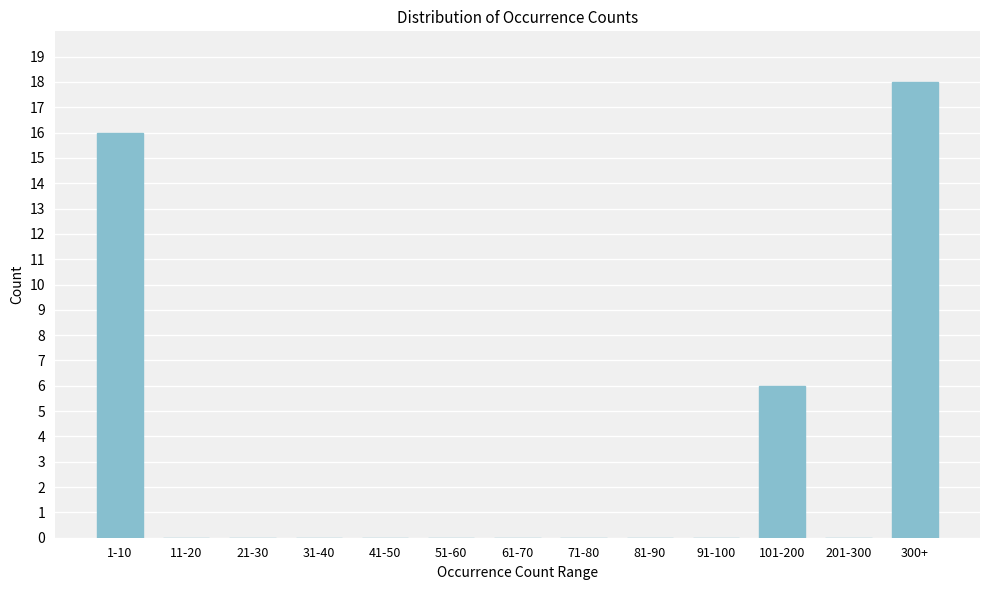

Reading left to right, extract all data points from this chart.

1-10=16	11-20=0	21-30=0	31-40=0	41-50=0	51-60=0	61-70=0	71-80=0	81-90=0	91-100=0	101-200=6	201-300=0	300+=18